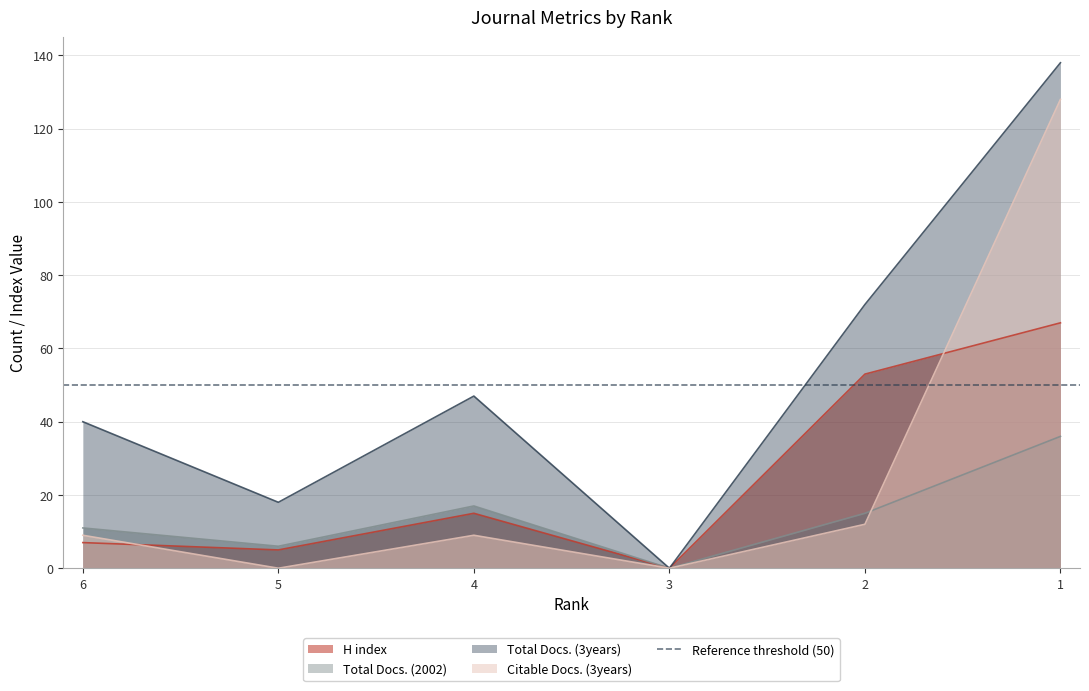

At which category does the chart reach its minimum across all series?

3